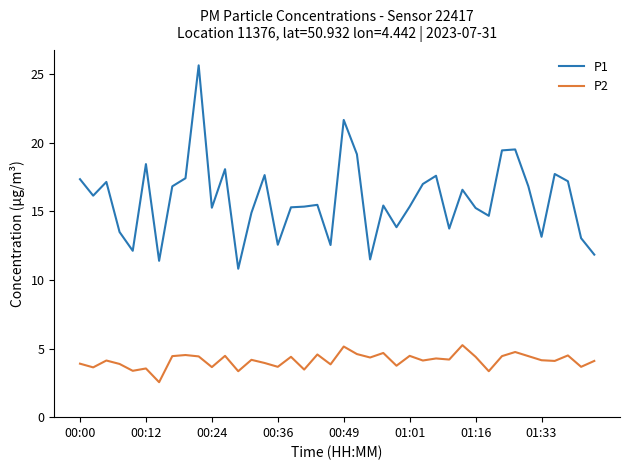

Which series has the largest total across all categories?

P1